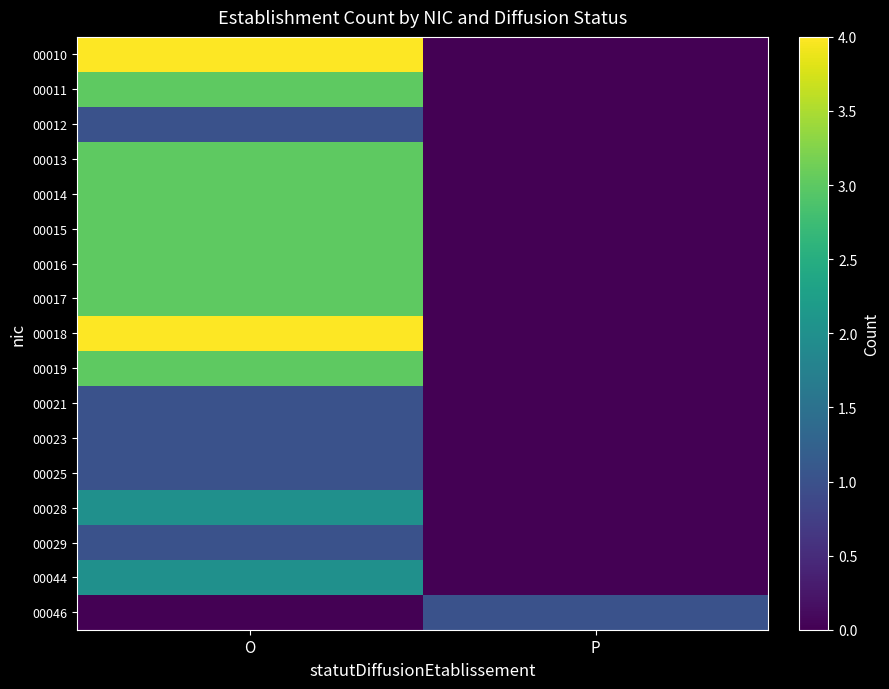

At how many categories does at least one series exceed 3?

1